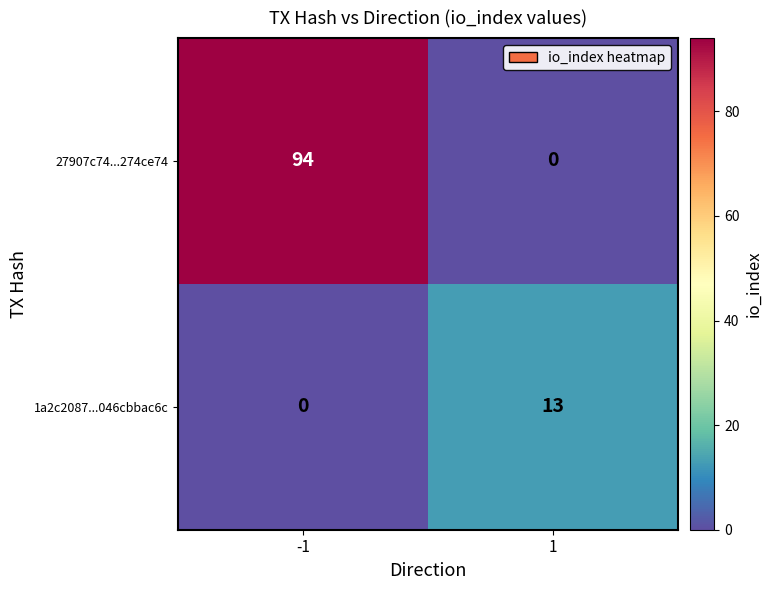

The value of 27907c74...274ce74 at -1 is 94. True or false?

True